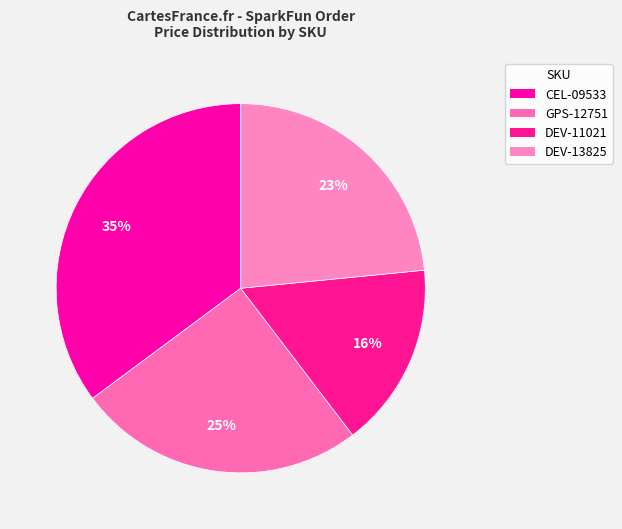

Do DEV-13825 and CEL-09533 together represent more than half of the pie?

Yes